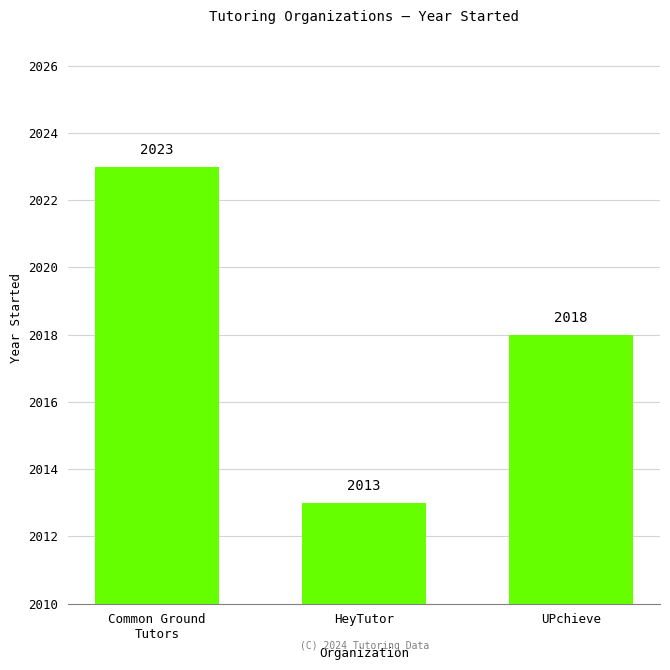

Between Common Ground
Tutors and HeyTutor, which is larger?

Common Ground
Tutors